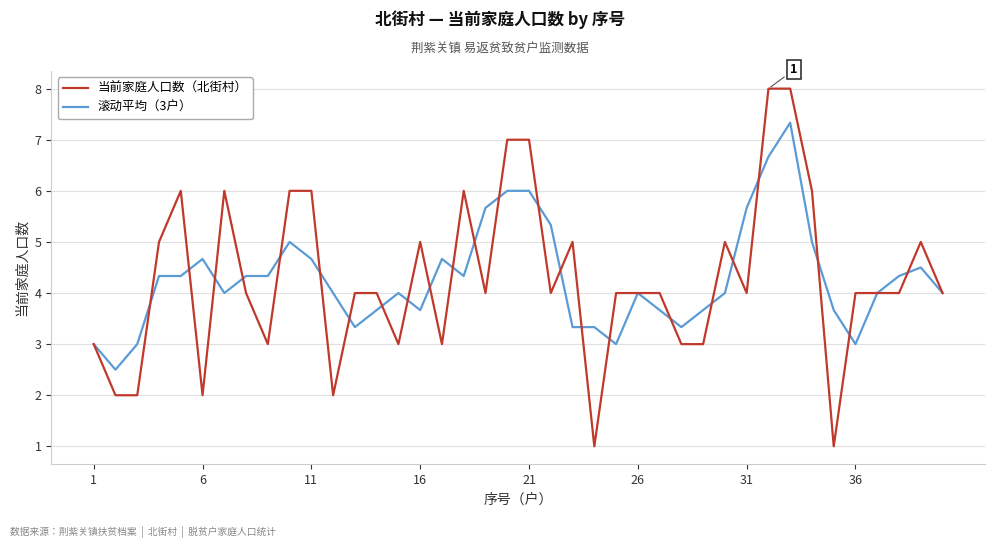

What is the difference between the maximum and minimum values in the 当前家庭人口数（北街村） series?

7.0